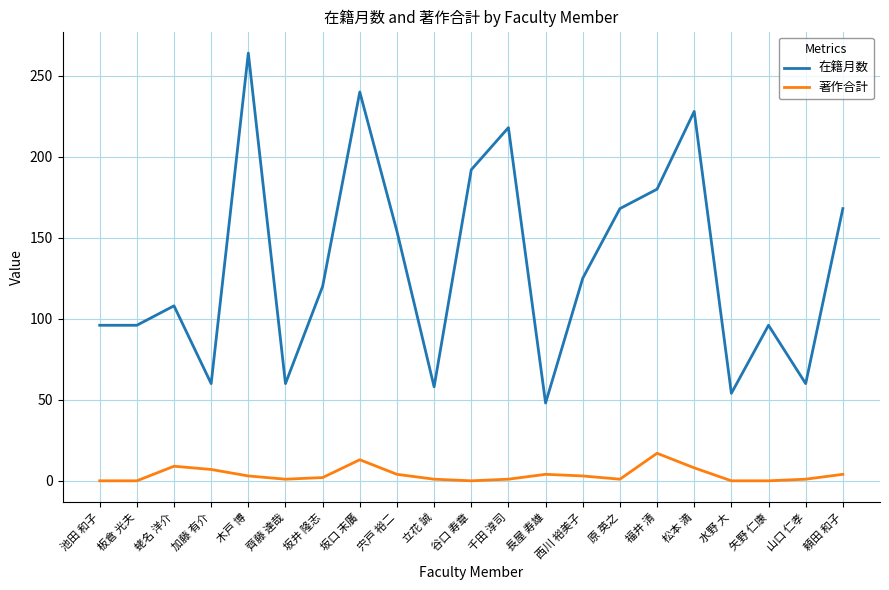

What position from the right is 加藤 有介?

18